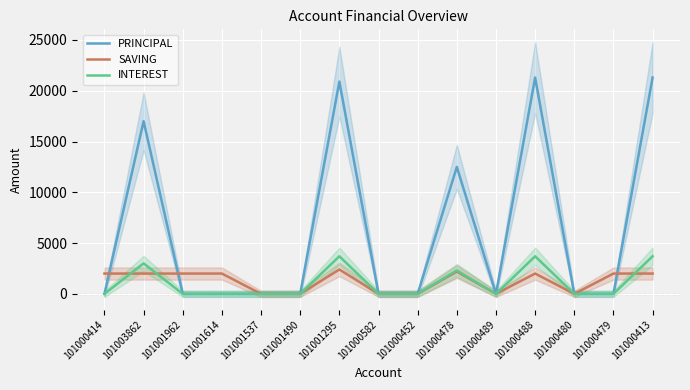

Reading right to left, what are all the values shown in this chart?

PRINCIPAL: 21300	0	0	21300	0	12500	0	0	20900	0	0	0	0	17000	0
SAVING: 2000	2000	0	2000	0	2200	0	0	2400	0	0	2000	2000	2000	2000
INTEREST: 3700	0	0	3700	0	2300	0	0	3700	0	0	0	0	3000	0